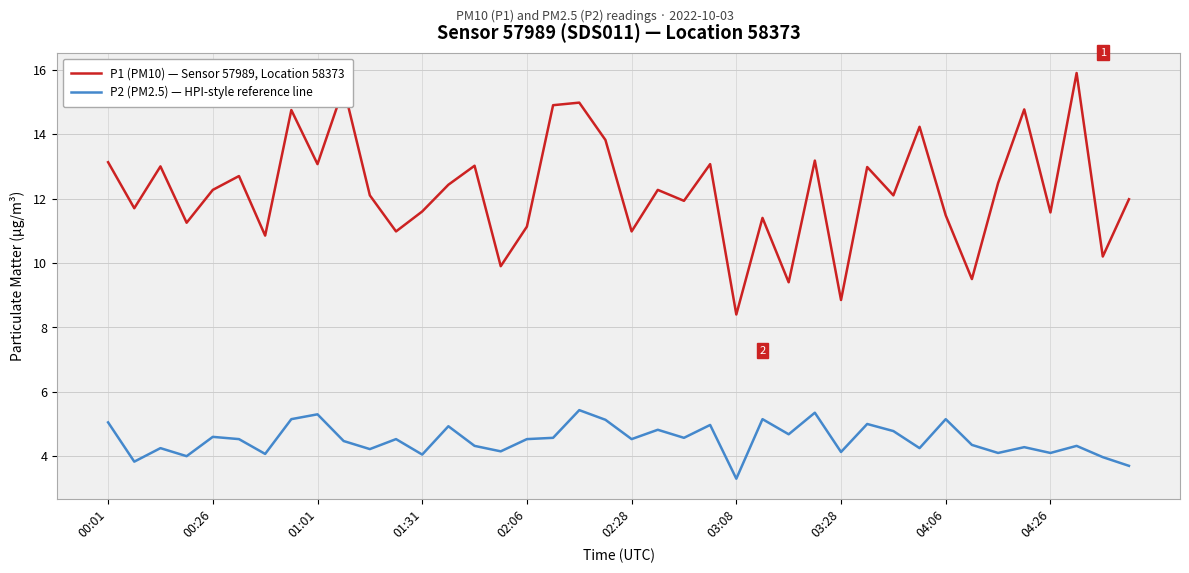

What is the difference between the maximum and minimum values in the P1 (PM10) — Sensor 57989, Location 58373 series?

7.5